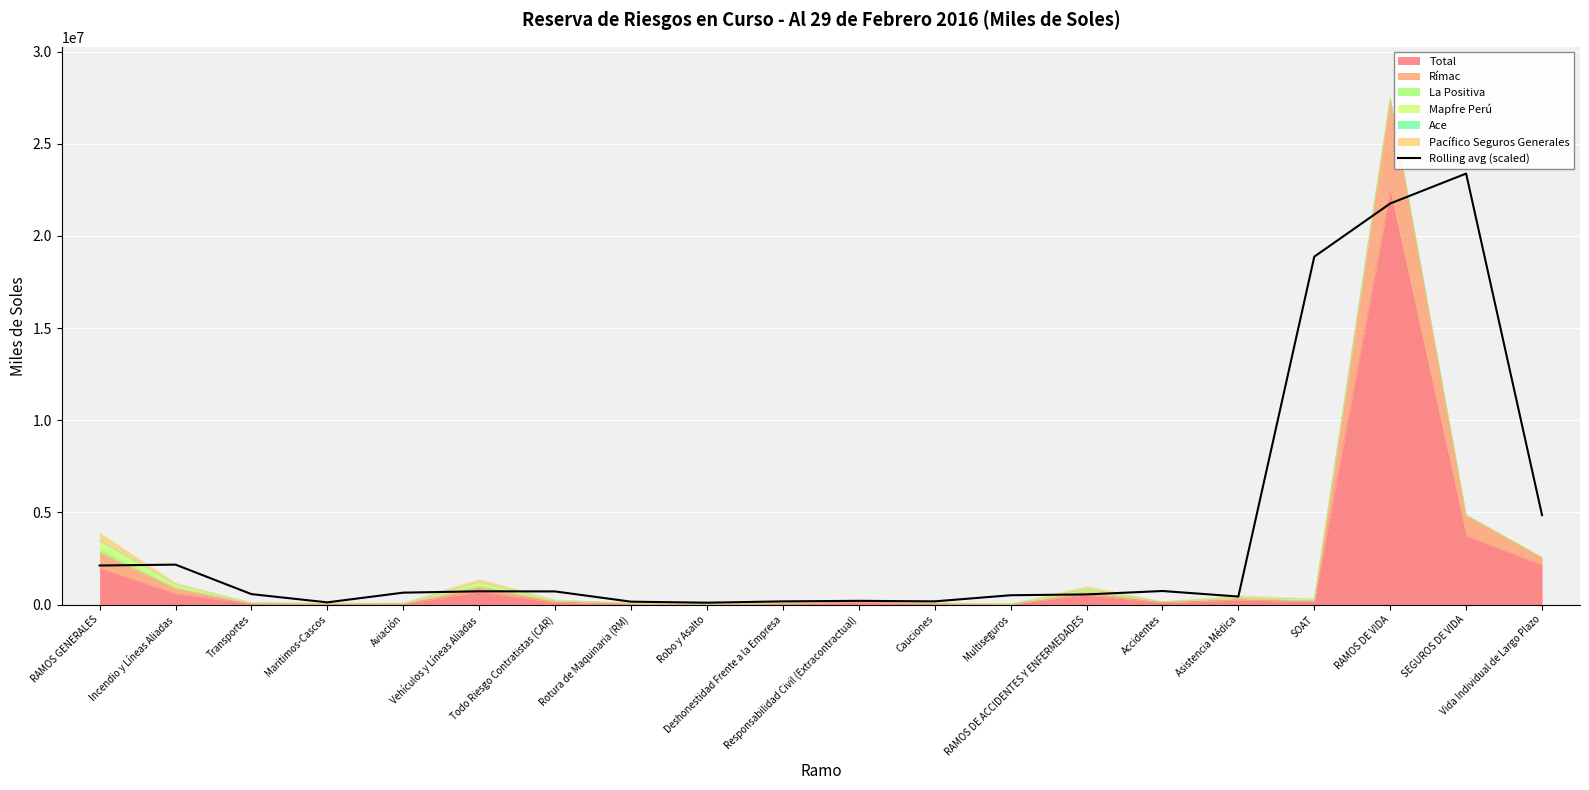

Which label corresponds to the smallest value in the chart?

Robo y Asalto